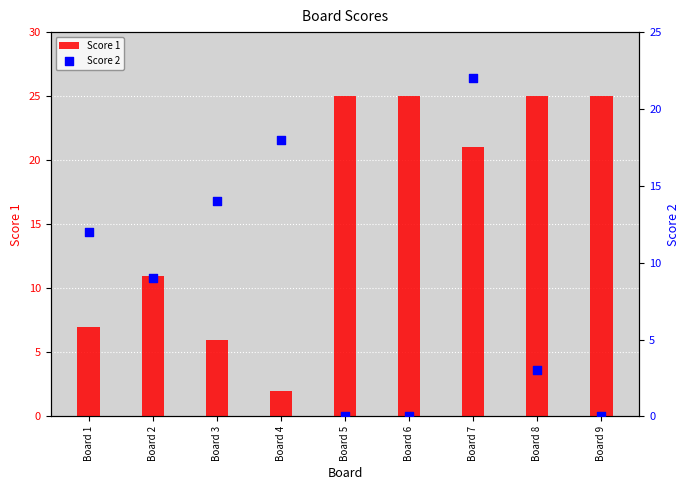

What is the total value across all series at Board 4?

20